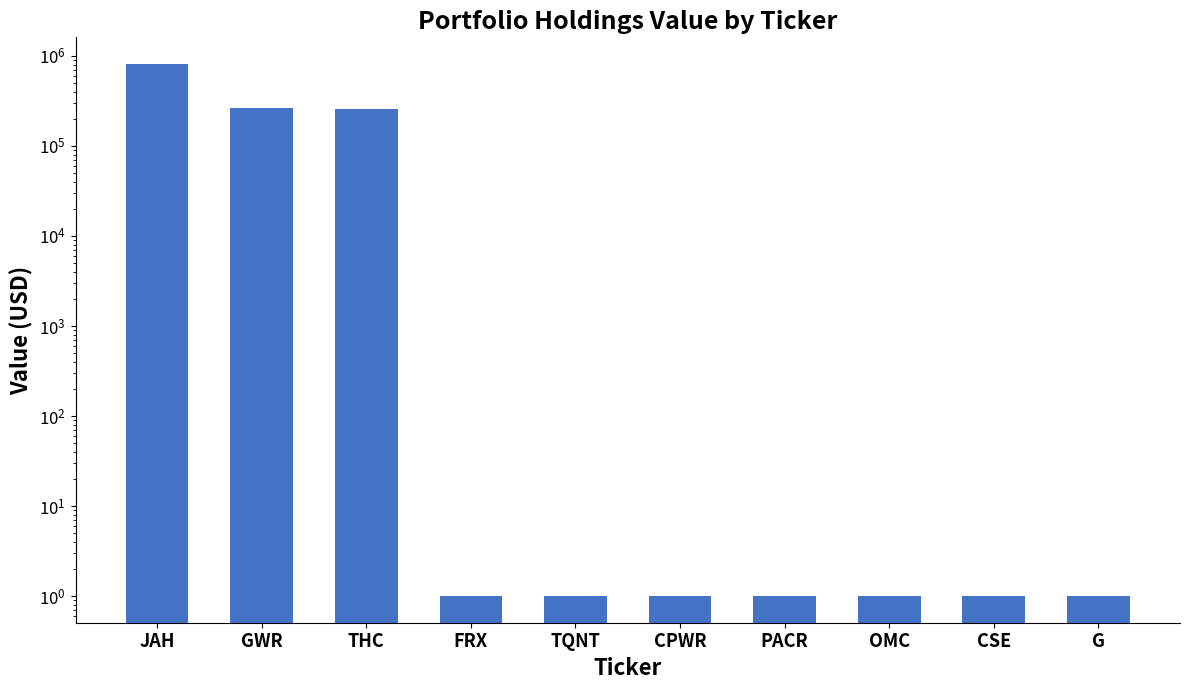

Rank the categories by value from highest to lowest.

JAH, GWR, THC, FRX, TQNT, CPWR, PACR, OMC, CSE, G